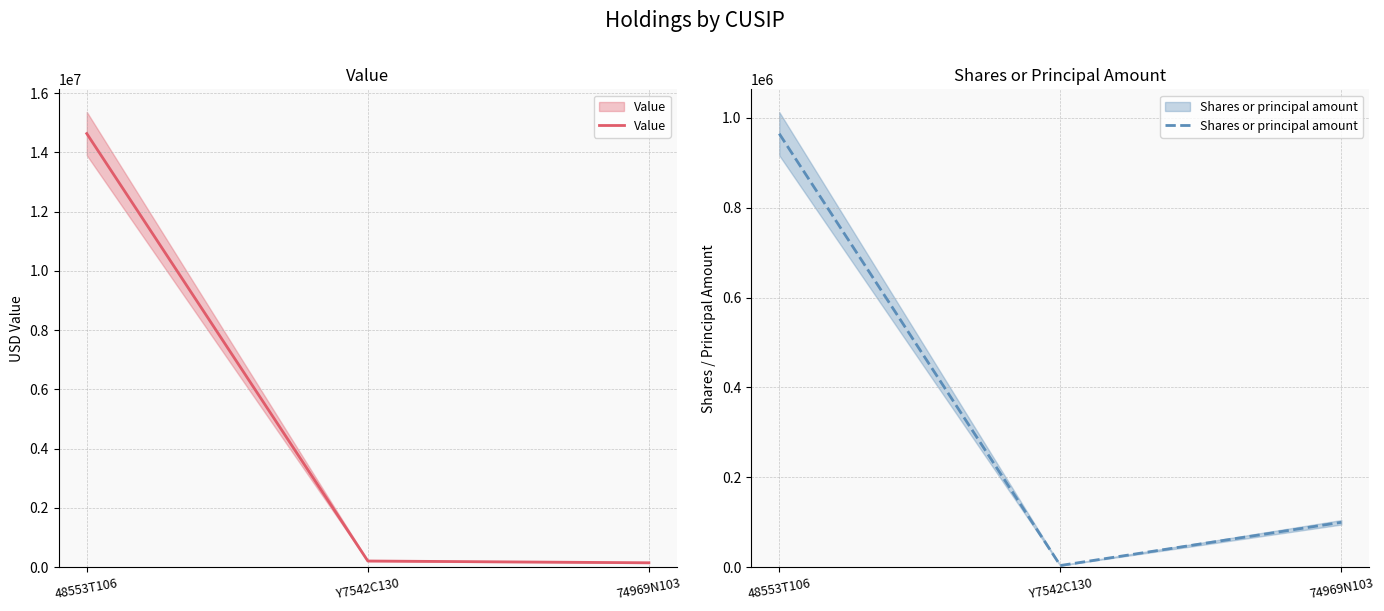

At which label does Shares or principal amount first exceed 100000?

48553T106